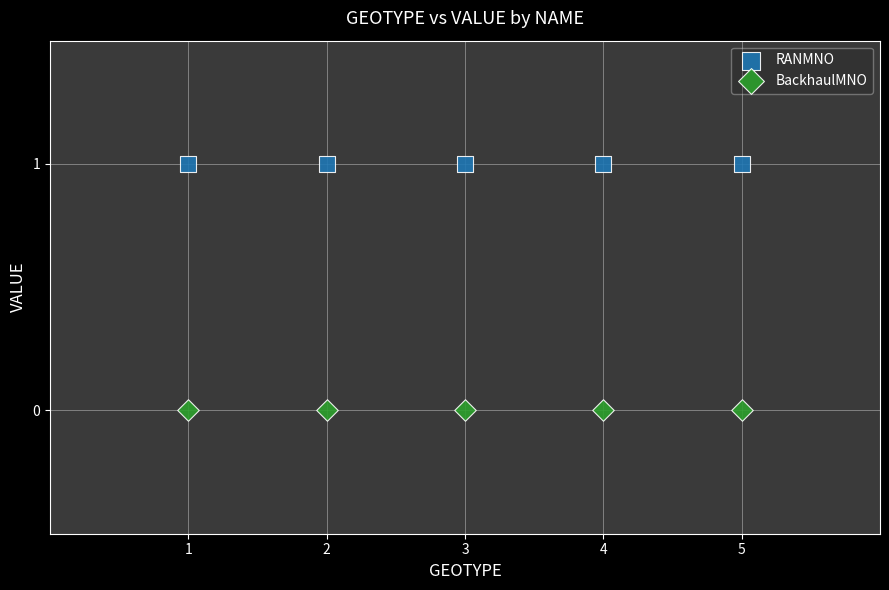

Which series reaches the maximum Y coordinate?

RANMNO